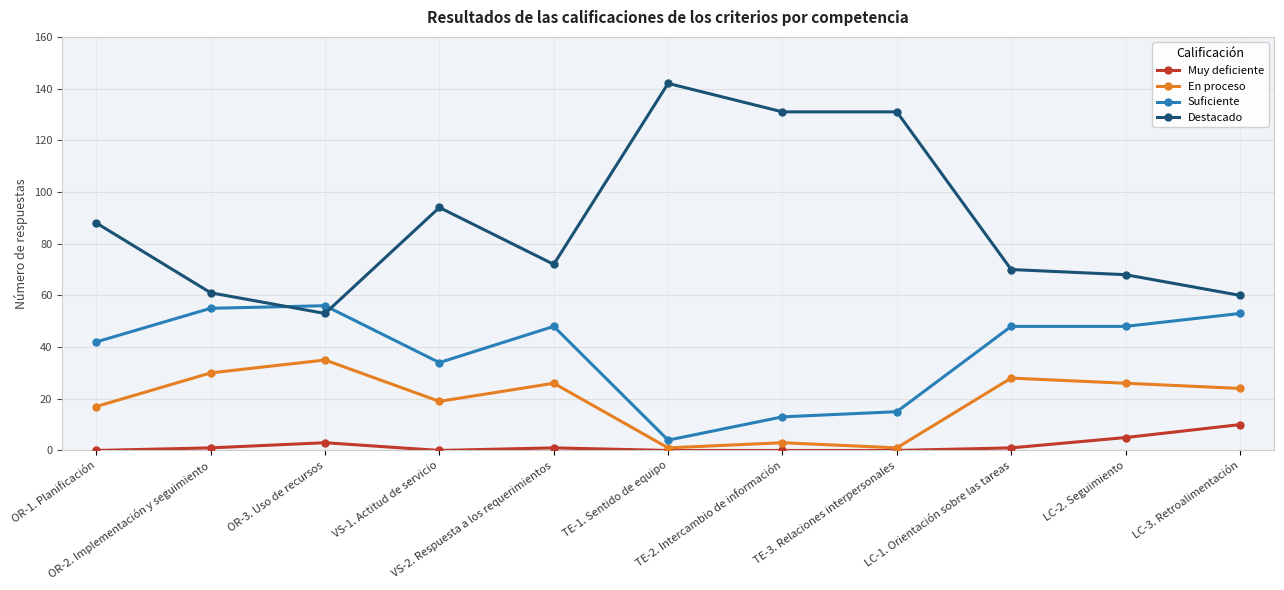

List the series in order of their peak value, lowest first.

Muy deficiente, En proceso, Suficiente, Destacado